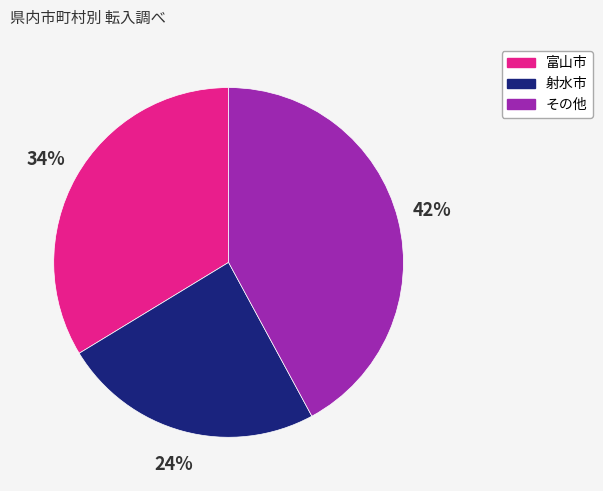

To the nearest percent, what is the average slice percentage?

33%